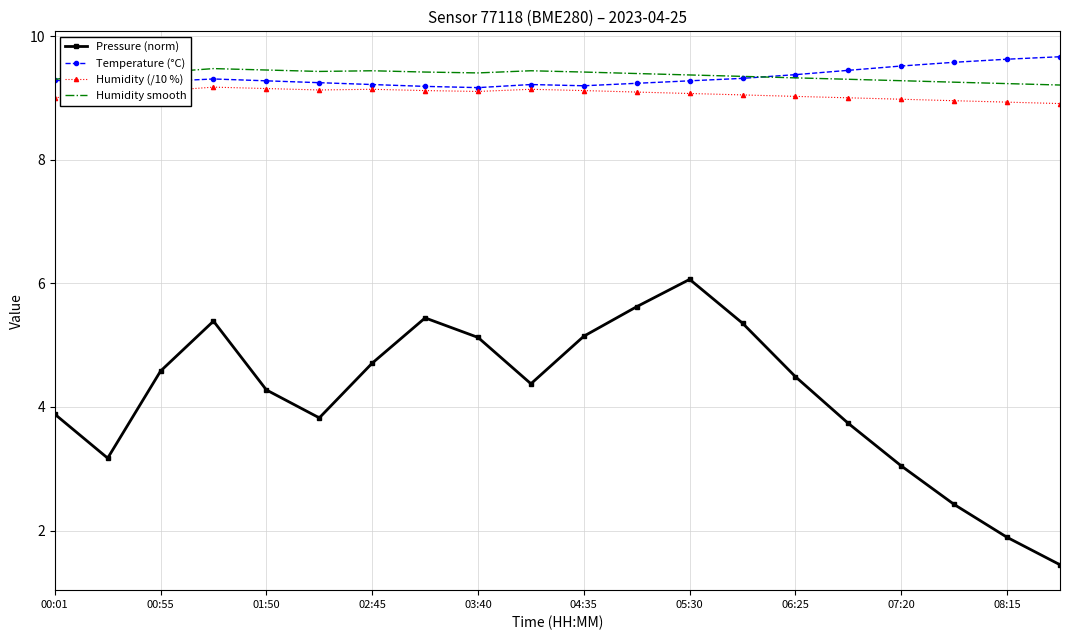

What is the maximum value shown in the chart?

9.7